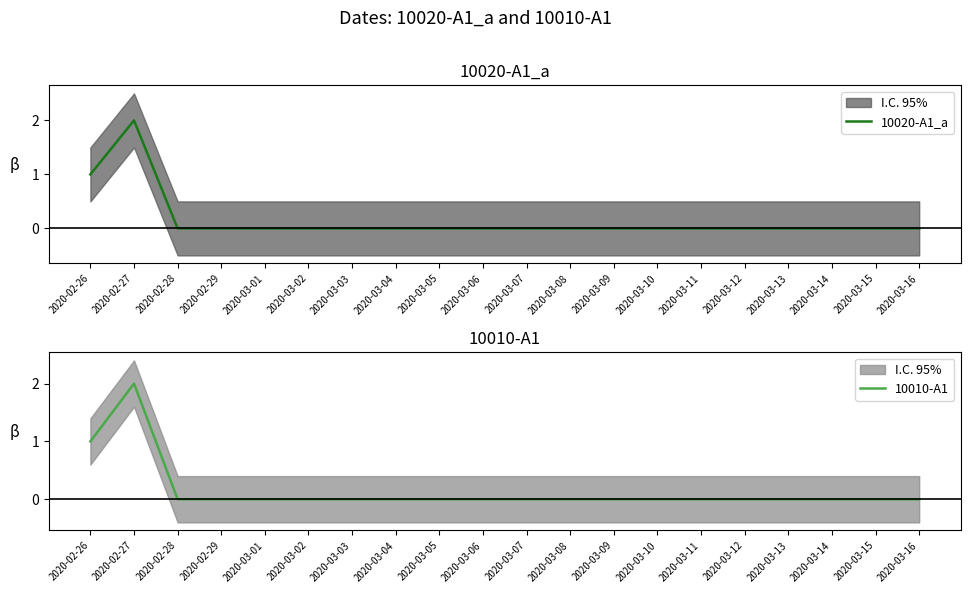

True or false: 10010-A1 and 10020-A1_a intersect in this chart.

False